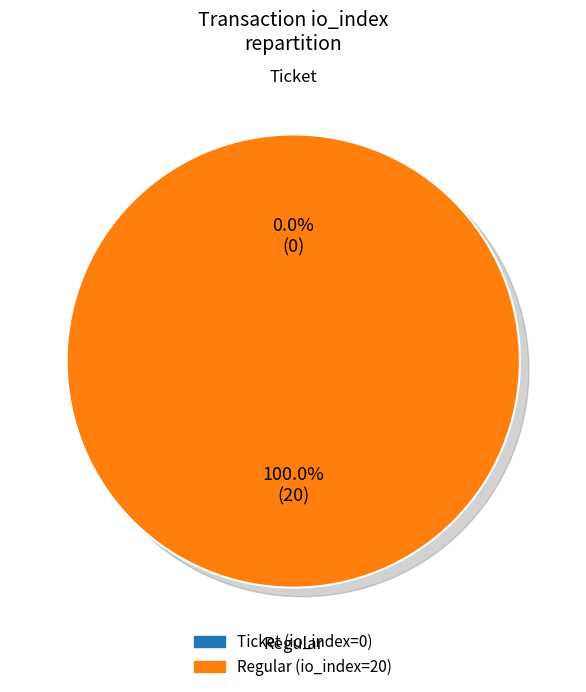

At io_index=0 (Ticket), list the series in order from largest to smallest.

Regular, Ticket